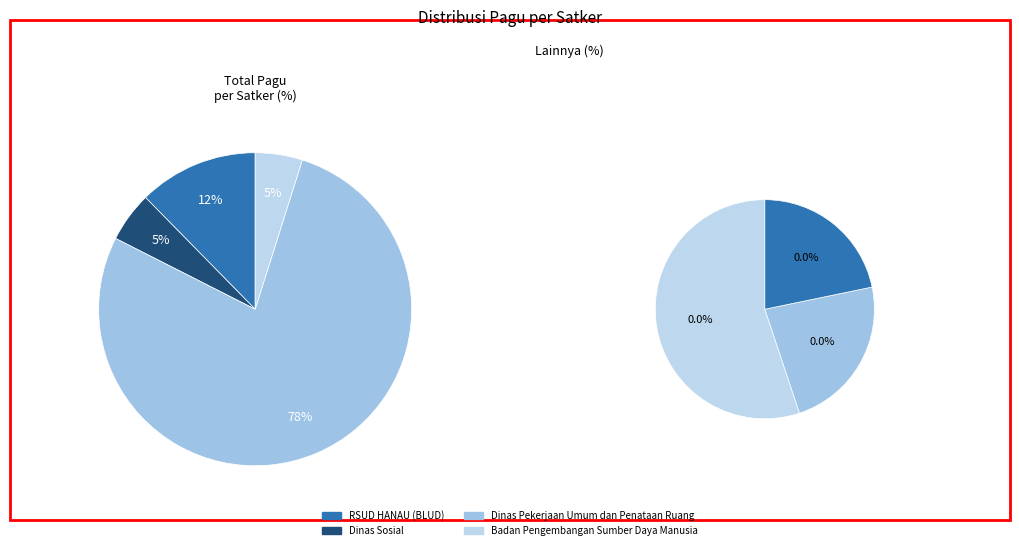

To the nearest percent, what is the average slice percentage?

14%